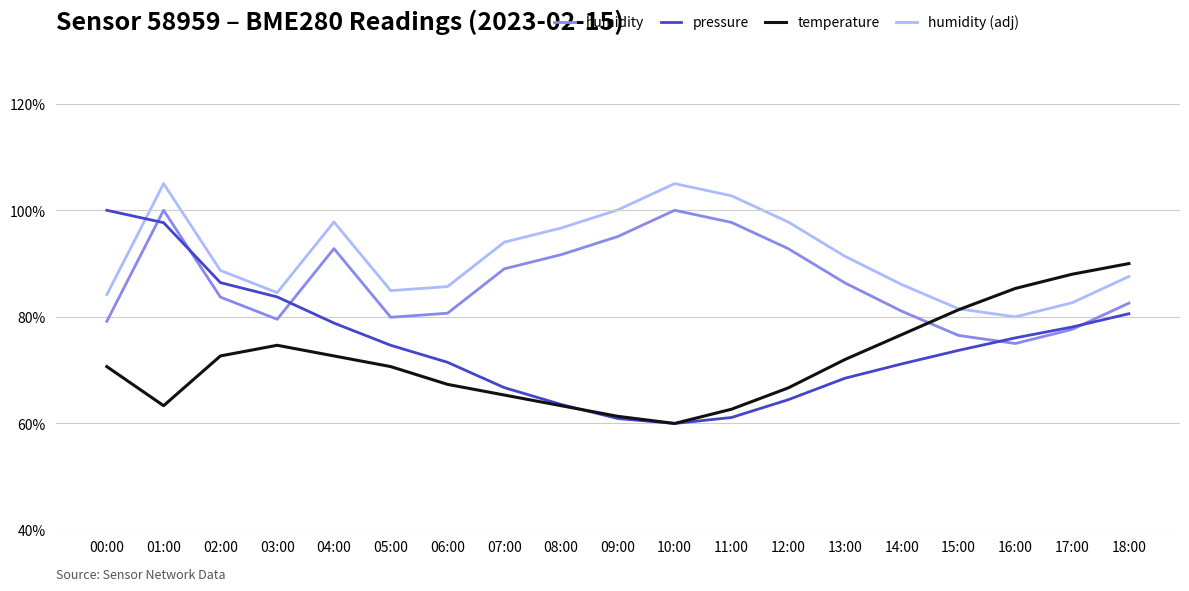

True or false: temperature and humidity (adj) intersect in this chart.

True